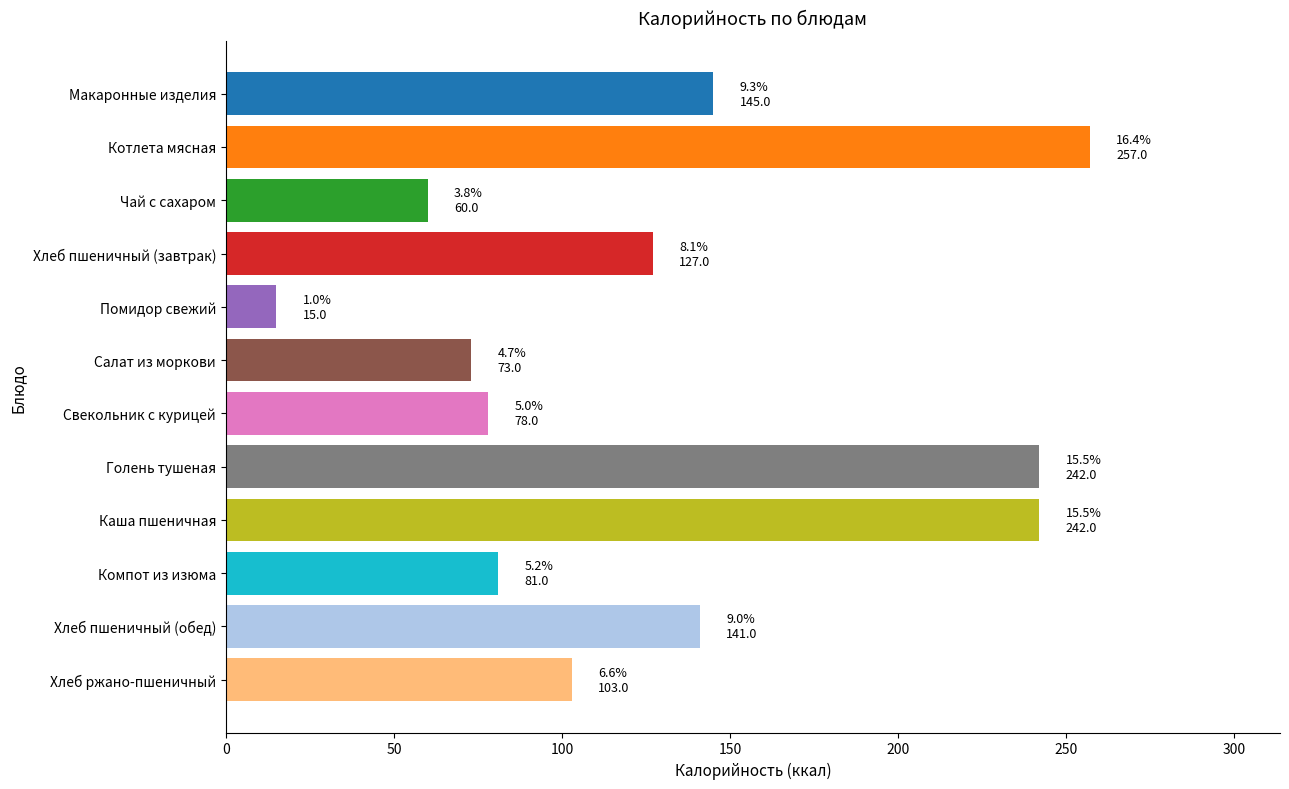

Which category has the highest value across all series?

Котлета мясная